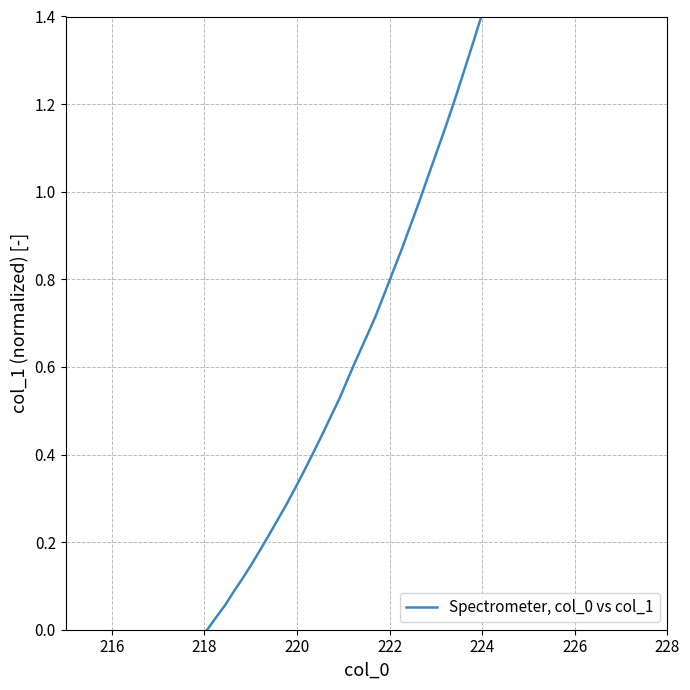

What is the difference between the maximum and minimum values?

1.4